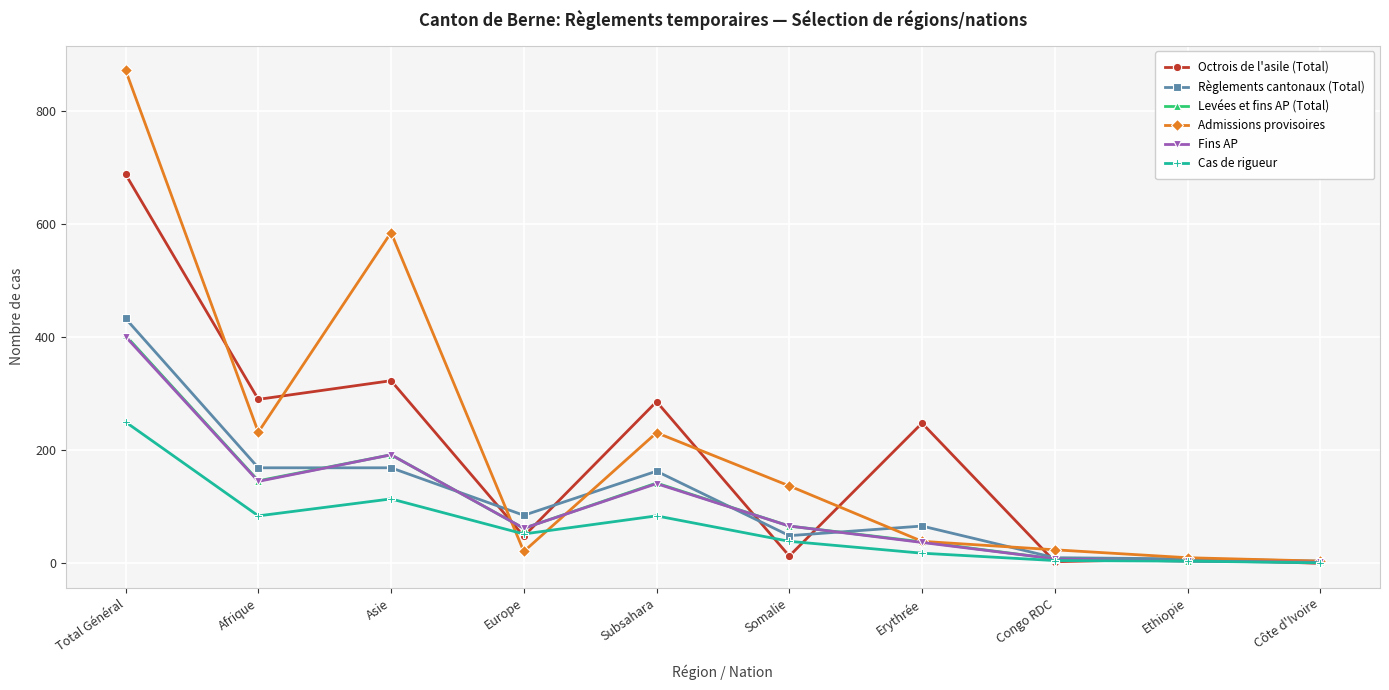

At which label does Cas de rigueur reach its peak?

Total Général